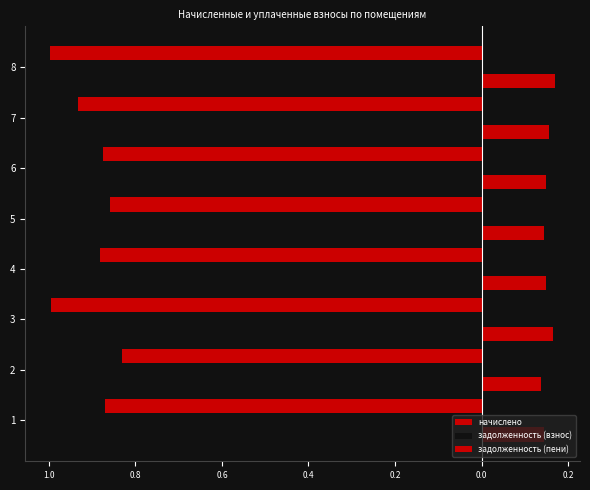

Reading left to right, what are all the values shown in this chart?

начислено: -0.9	-0.8	-1.0	-0.9	-0.9	-0.9	-0.9	-1.0
задолженность (взнос): -0.1	0.0	-0.2	-0.1	-0.1	-0.1	-0.2	-0.2
задолженность (пени): 0.1	0.1	0.2	0.1	0.1	0.1	0.2	0.2